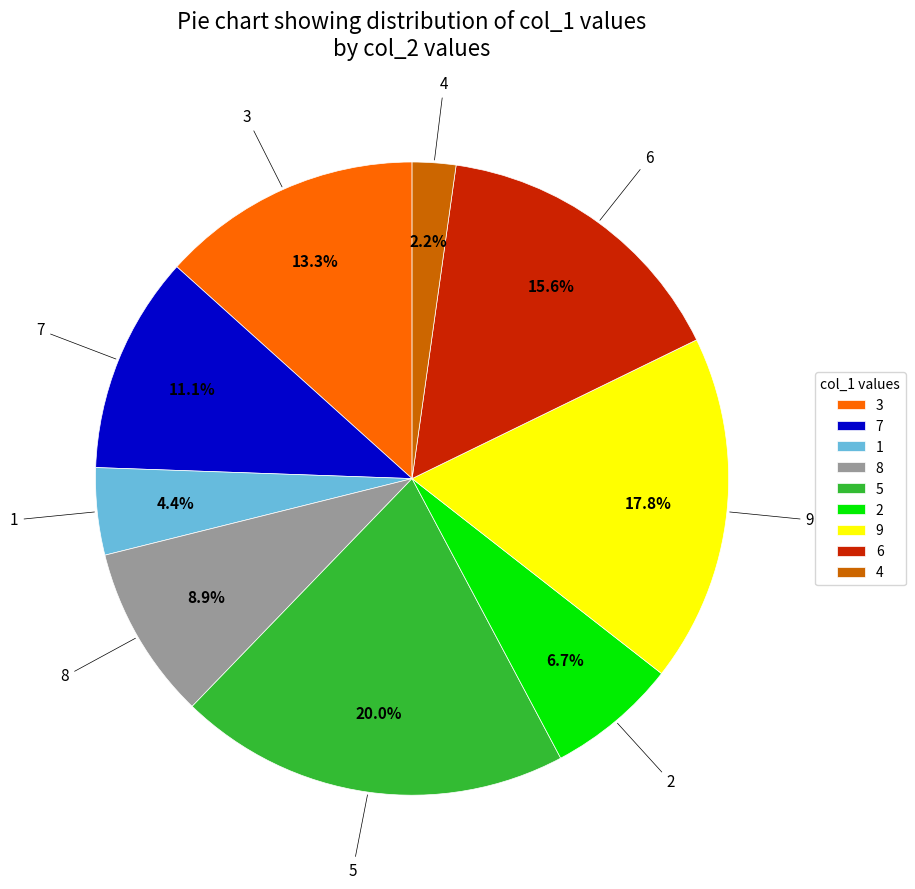

Between 8 and 6, which is larger?

6